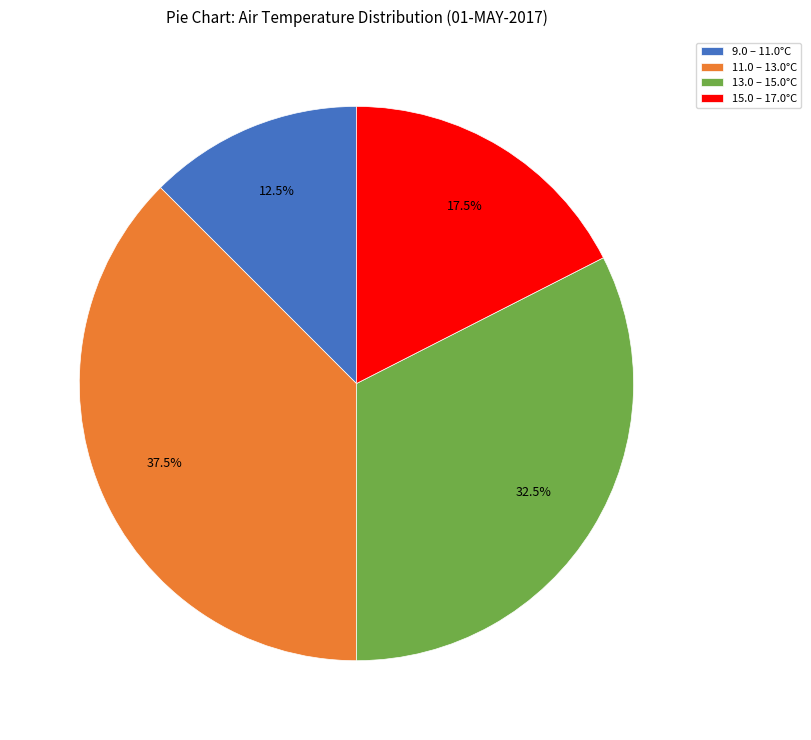

What portion of the pie excludes 11.0 – 13.0°C?

62.5%